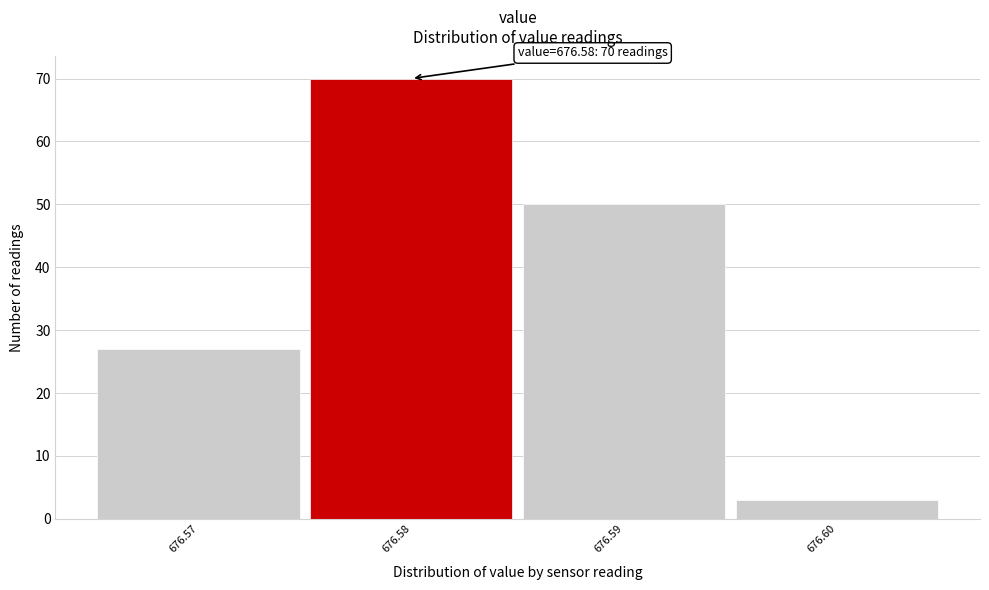

Over which range of the x-axis is the bar tallest?

676.575 to 676.585